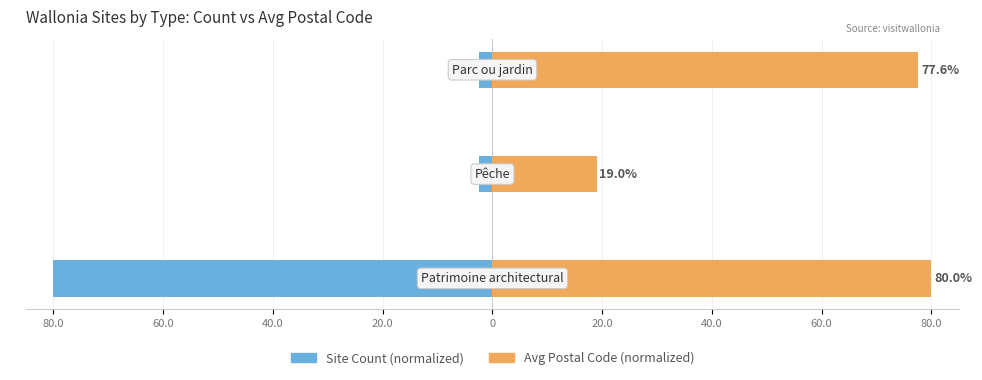

Are the bars horizontal?

Yes